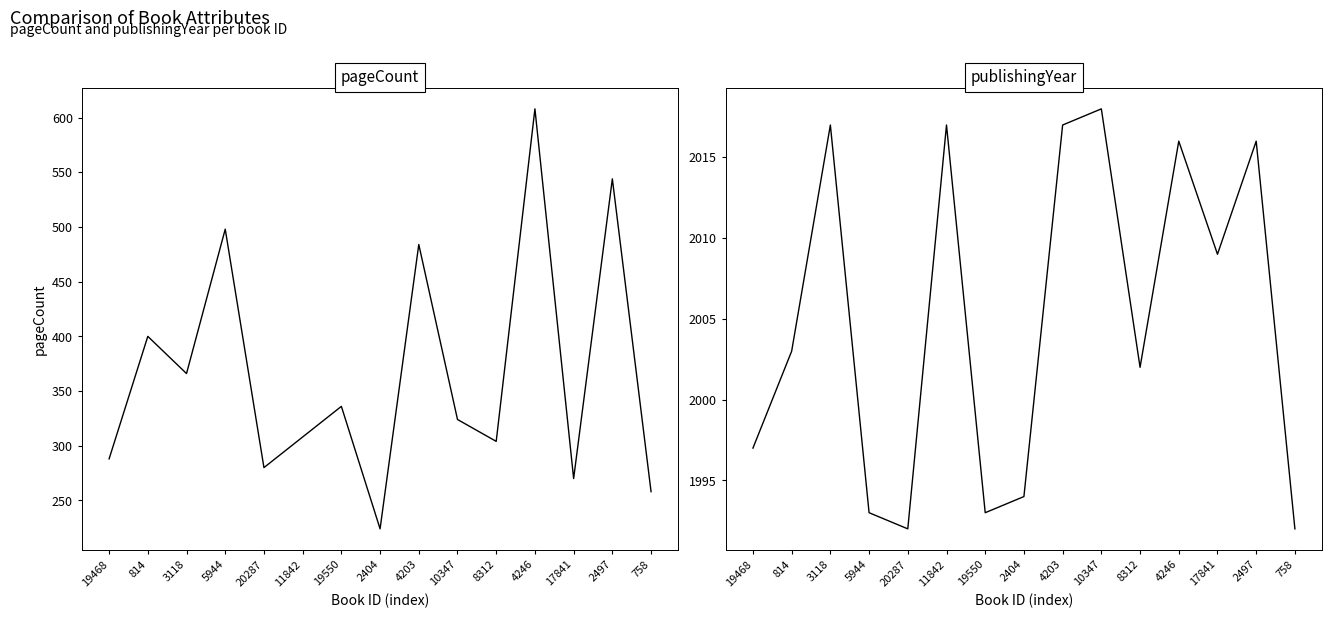

Which series has the largest total across all categories?

publishingYear